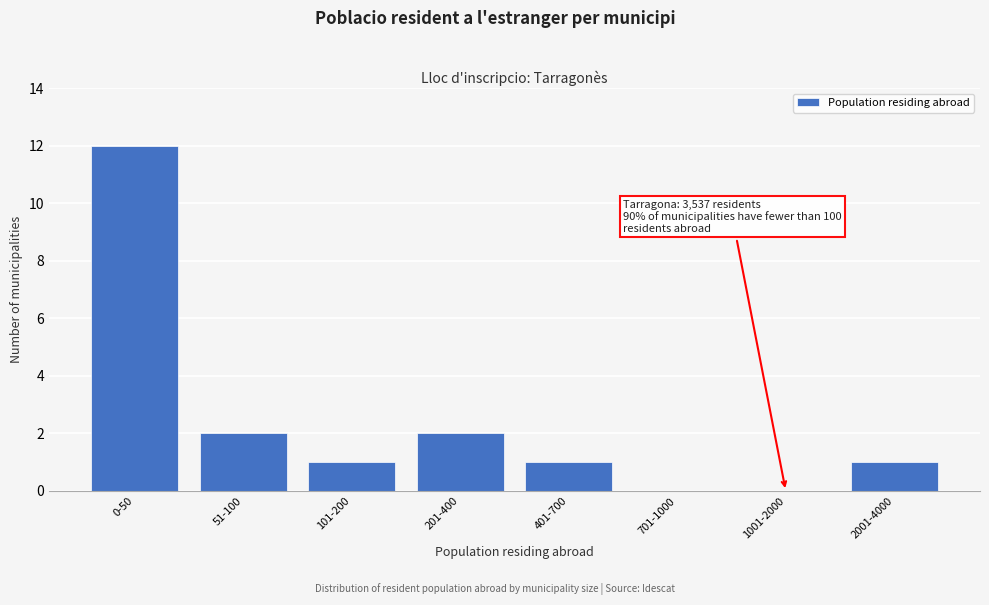

Reading right to left, what are all the values shown in this chart?

2001-4000=1	1001-2000=0	701-1000=0	401-700=1	201-400=2	101-200=1	51-100=2	0-50=12